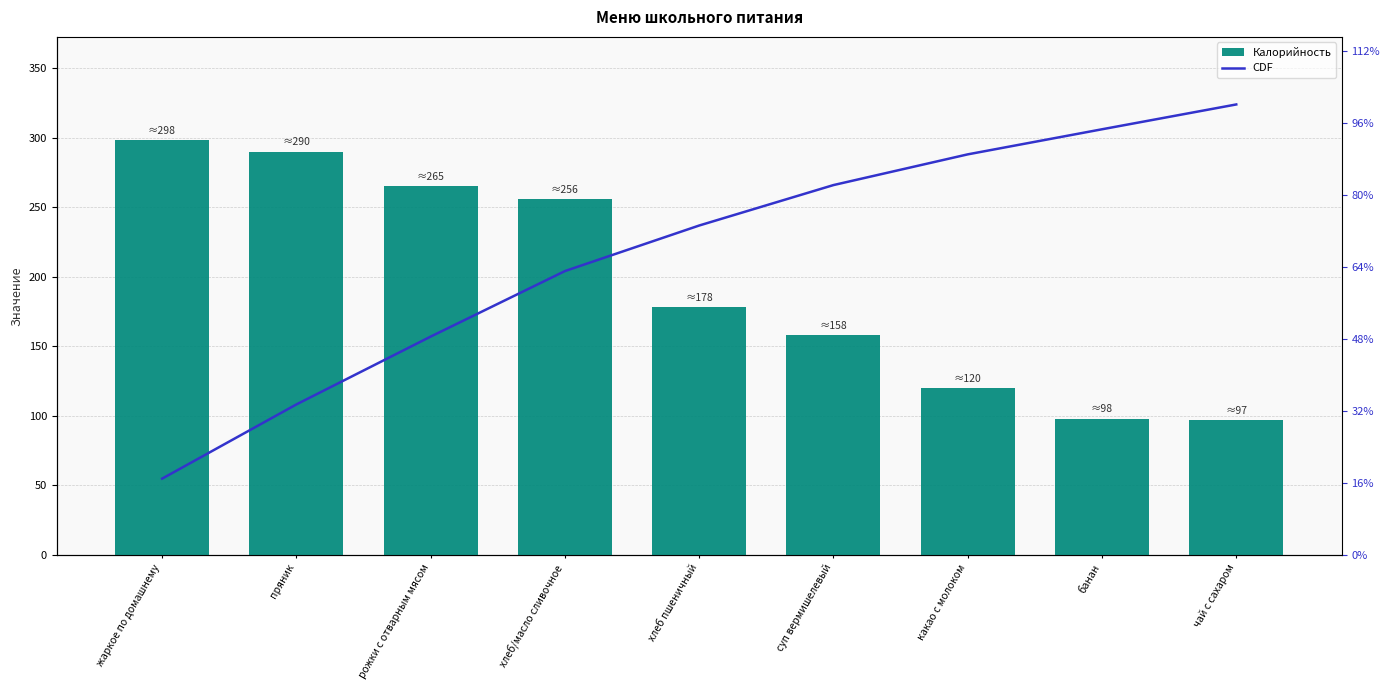

The Калорийность series shows 158.0 at суп вермишелевый. True or false?

True